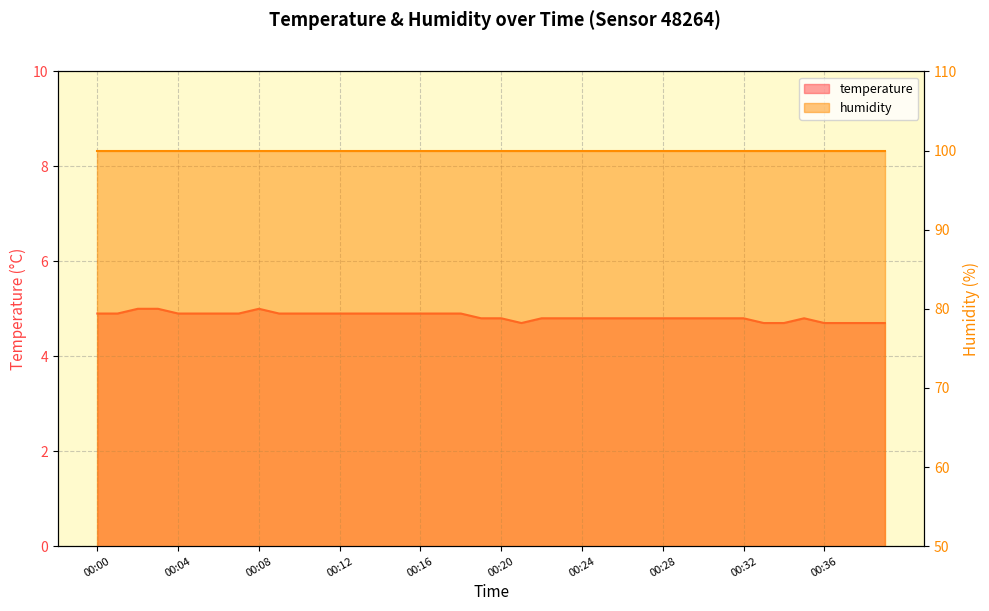

Rank the categories by value from lowest to highest.

00:21, 00:33, 00:34, 00:36, 00:37, 00:38, 00:39, 00:19, 00:20, 00:22, 00:23, 00:24, 00:25, 00:26, 00:27, 00:28, 00:29, 00:30, 00:31, 00:32, 00:35, 00:00, 00:01, 00:04, 00:05, 00:06, 00:07, 00:09, 00:10, 00:11, 00:12, 00:13, 00:14, 00:15, 00:16, 00:17, 00:18, 00:02, 00:03, 00:08